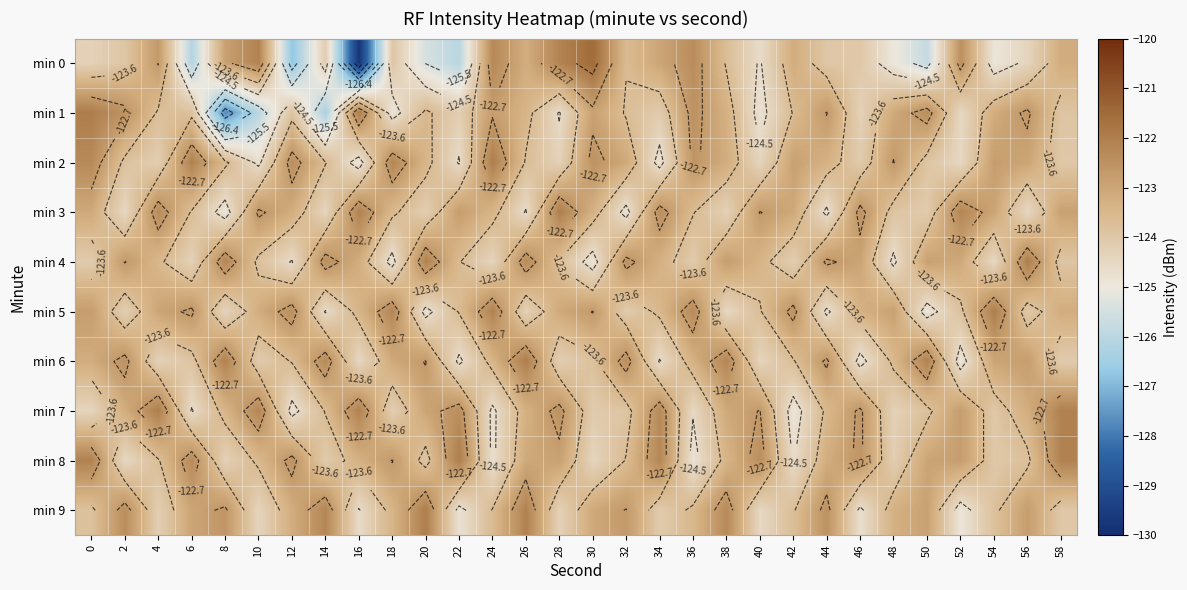

What is the difference between the maximum and second lowest values in the min 1 series?

4.3